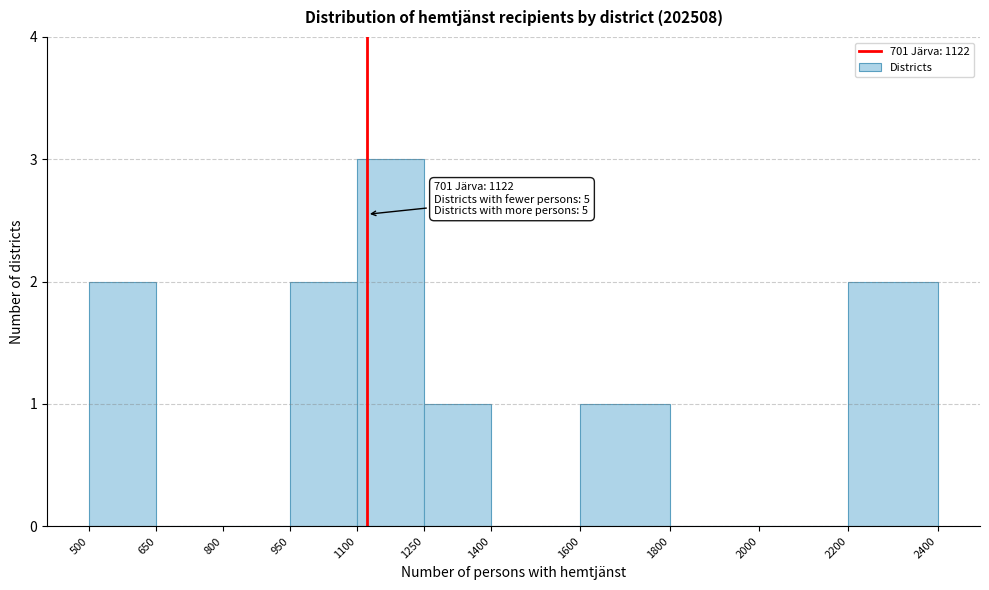

Which range on the x-axis has the tallest bar?

1100 to 1250